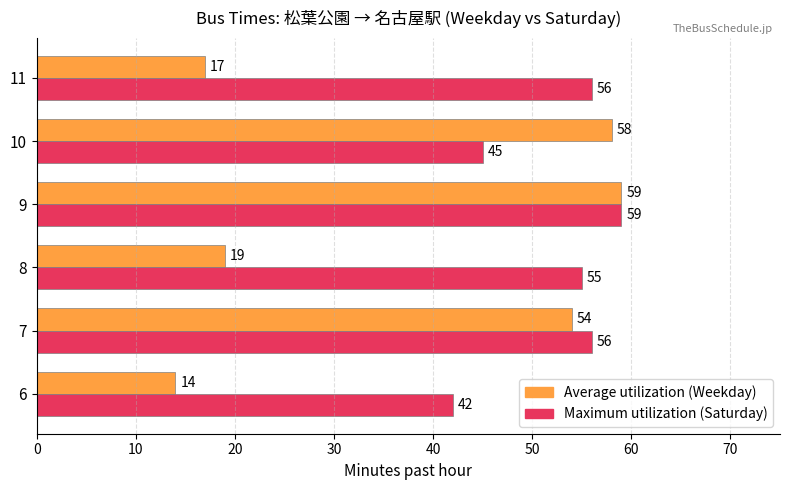

What is the spread (max minus min) of values at 8?

36